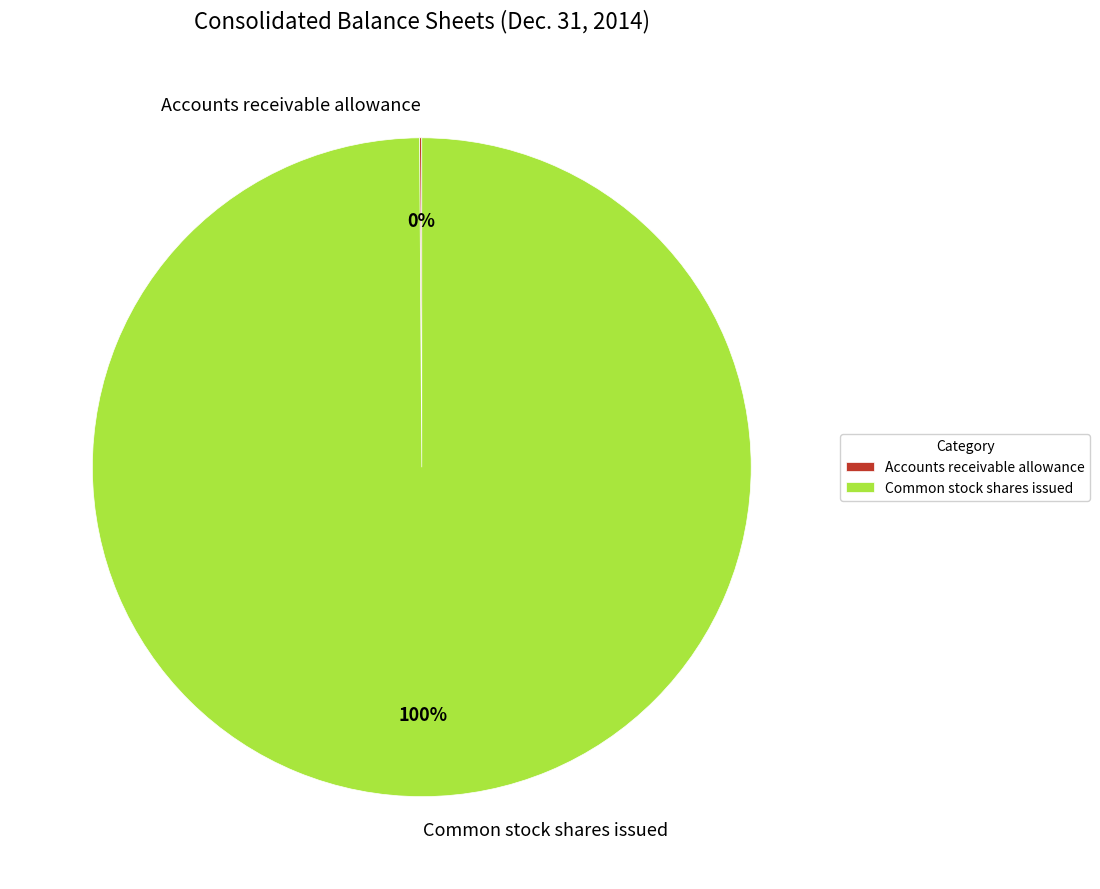

Is there any slice that represents more than half of the pie?

Yes